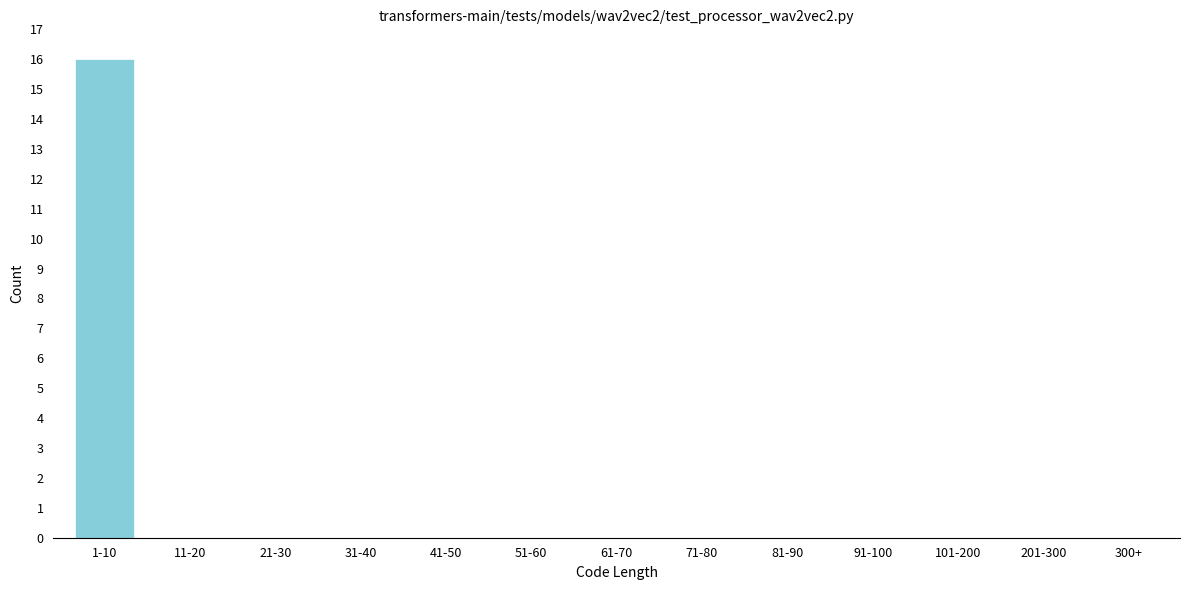

Reading right to left, list all the values displayed in this chart.

300+=0	201-300=0	101-200=0	91-100=0	81-90=0	71-80=0	61-70=0	51-60=0	41-50=0	31-40=0	21-30=0	11-20=0	1-10=16